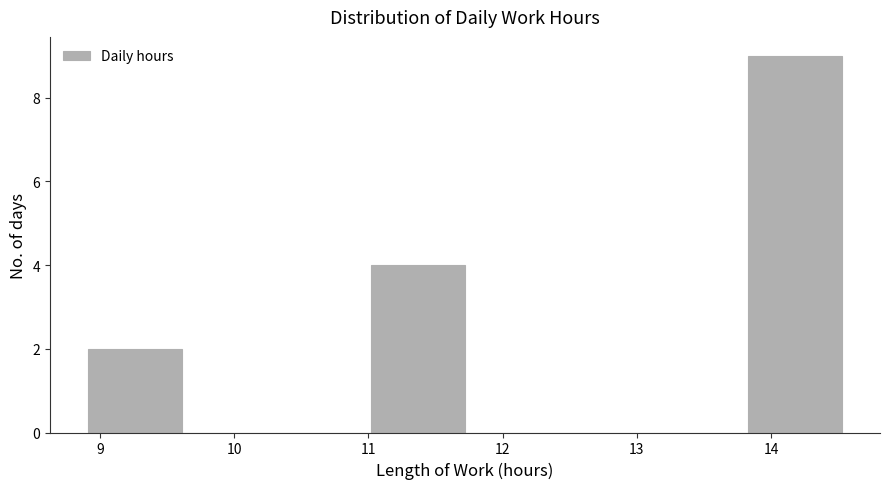

Which range on the x-axis has the tallest bar?

13.8 to 14.5